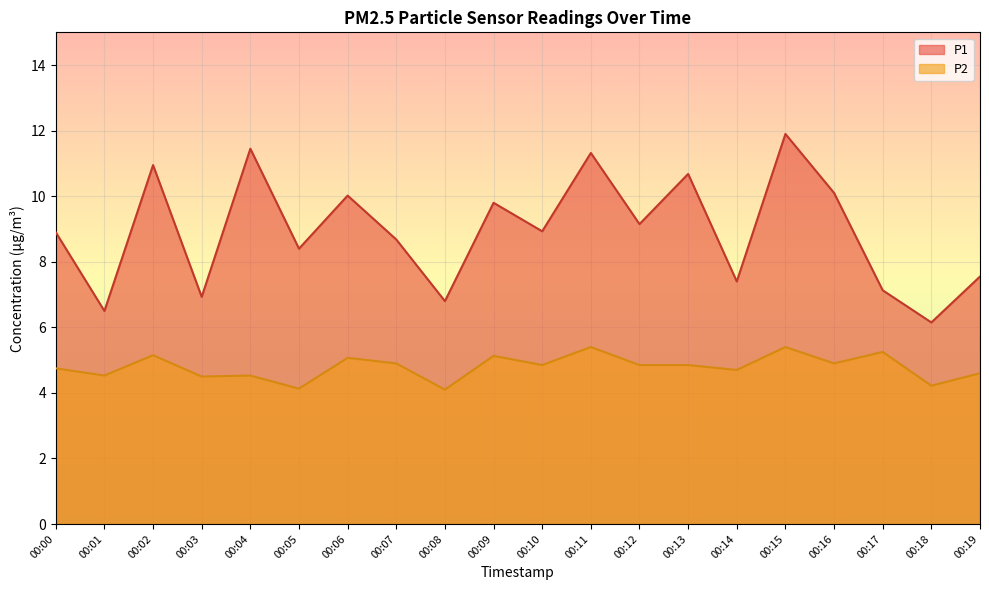

List the series in order of their peak value, highest first.

P1, P2